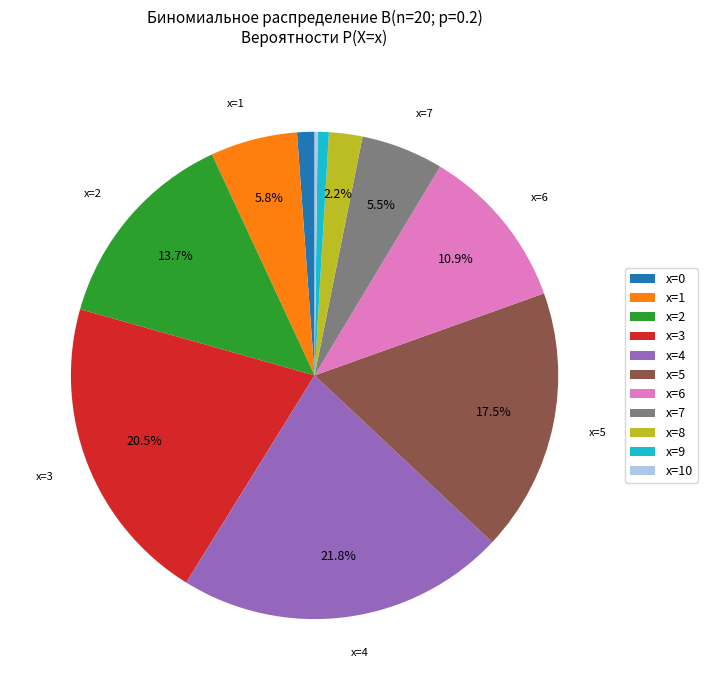

Which slice is the largest?

x=4